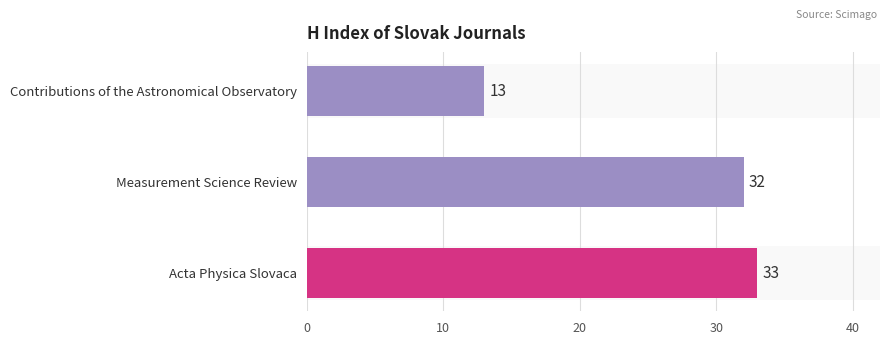

What is the difference between the maximum and second lowest values?

1